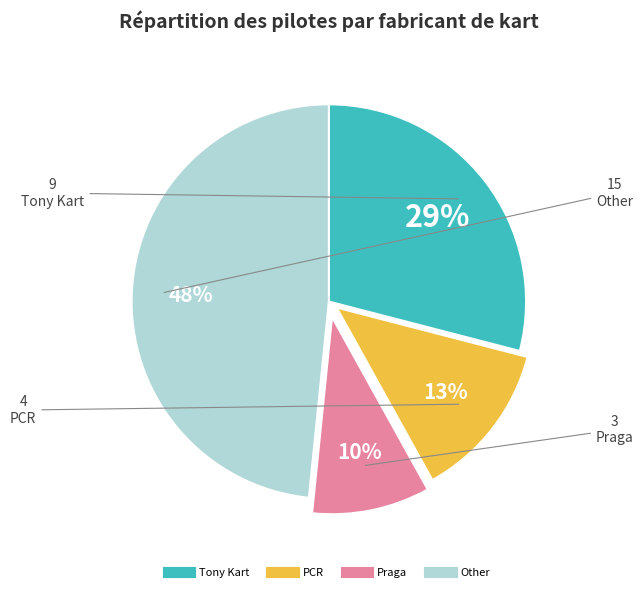

To the nearest percent, what is the average slice percentage?

25%